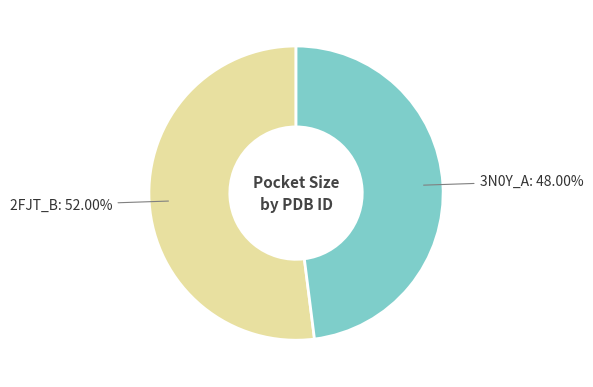

Rank the categories by value from highest to lowest.

2FJT_B, 3N0Y_A